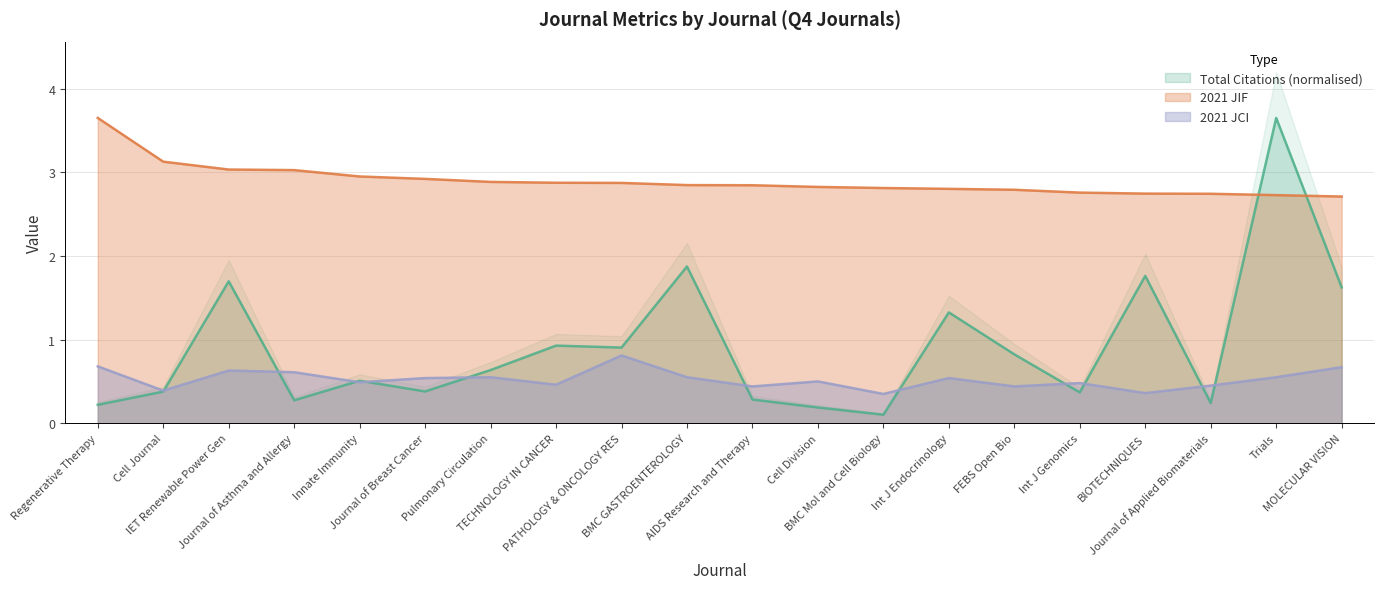

What is the lowest value of the 2021 JCI series?

0.3